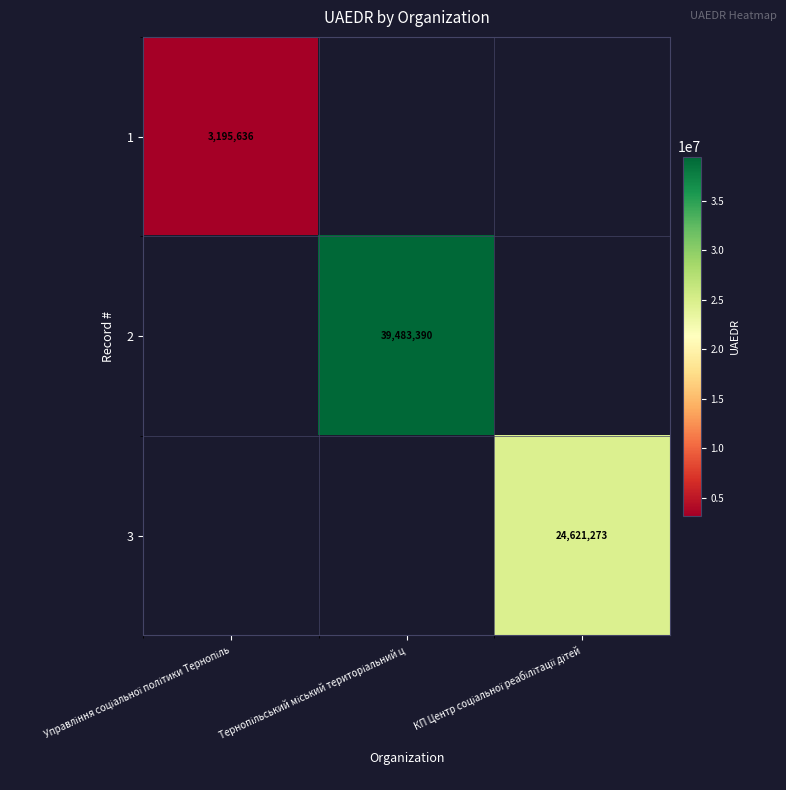

How many positive values does the 1 series have?

1